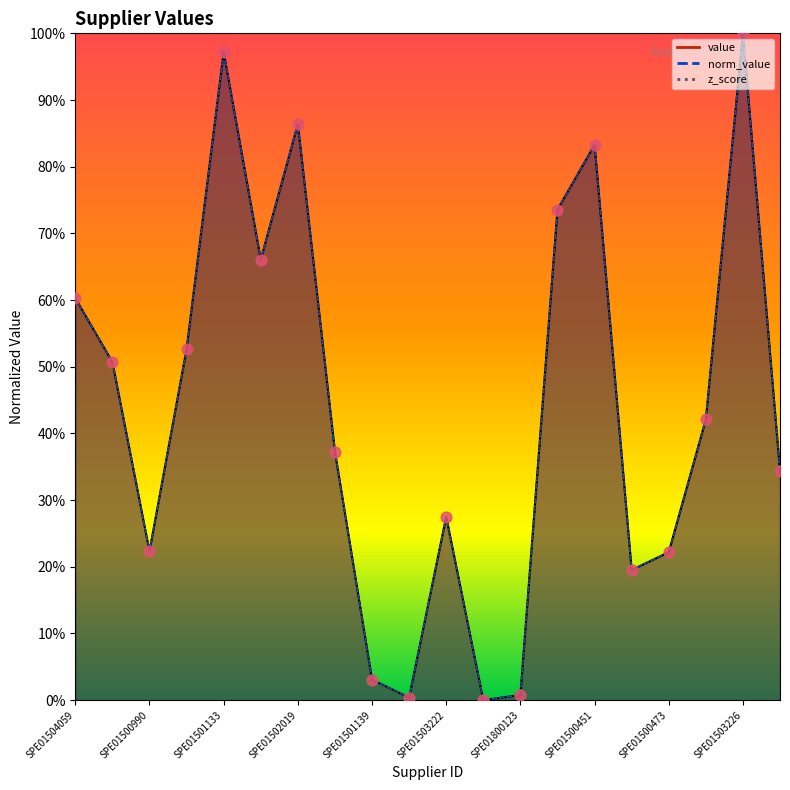

At which category is the sum across all series the highest?

SPE01503226